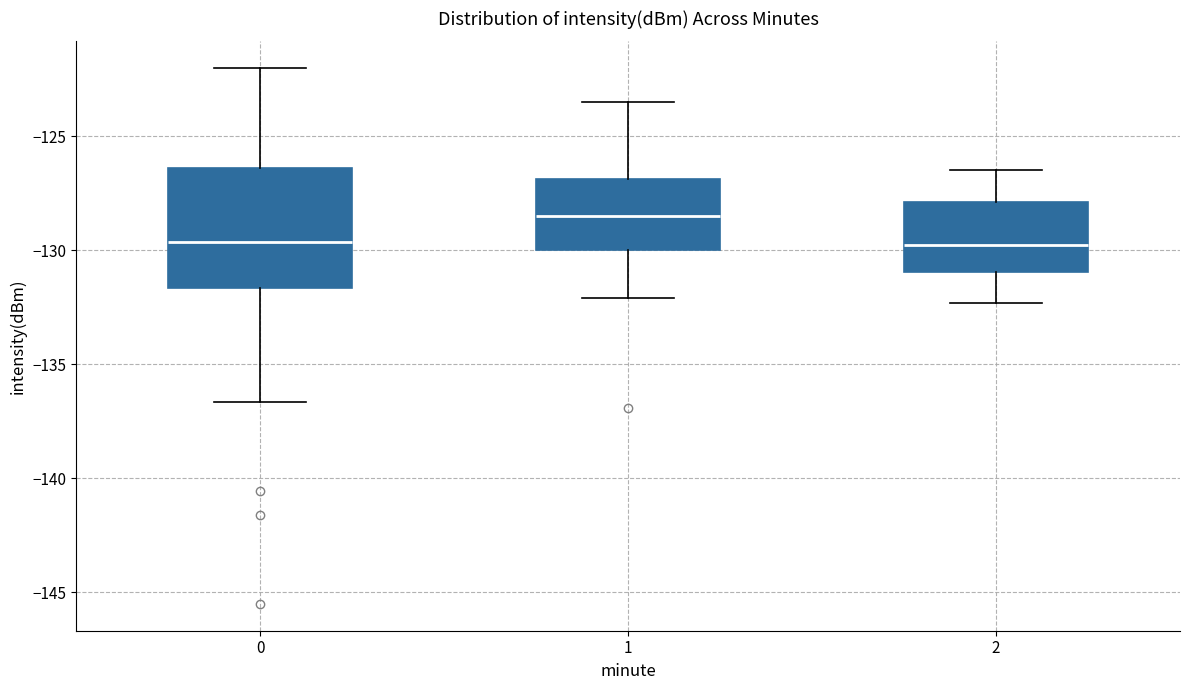

Where does the lower whisker of the box at x = 1 end on the y-axis? The values are not printed on the chart, so give them approximately, as read against the axis.

-132.0